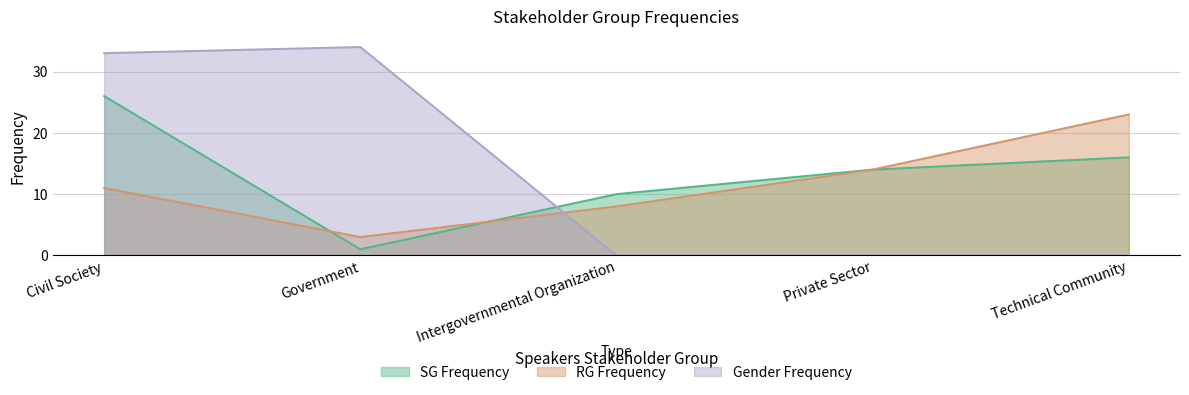

How many lines are shown in the chart?

3